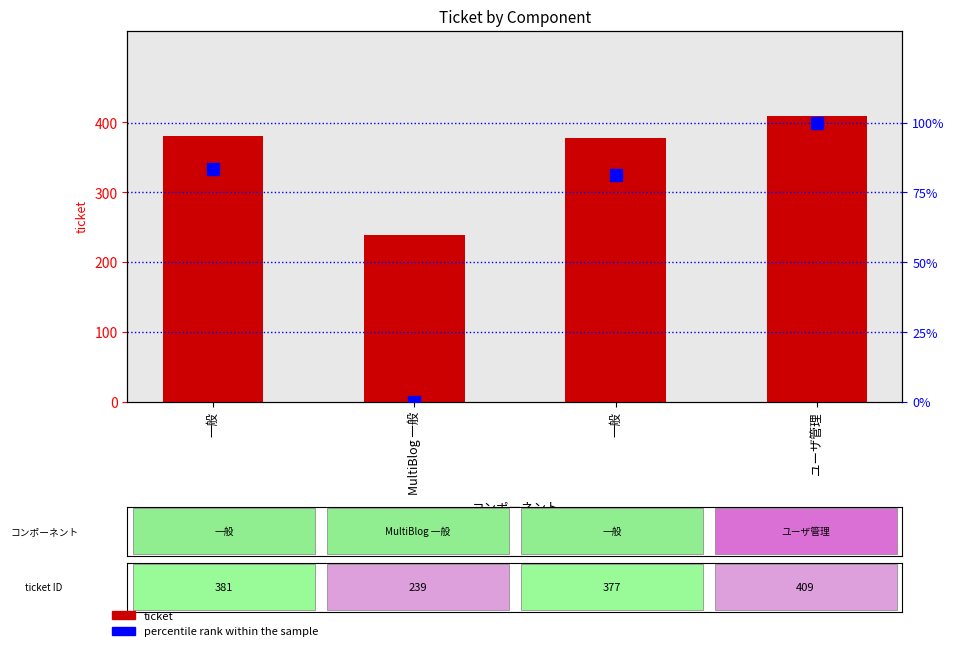

Which category has the lowest value in the percentile rank within the sample series?

MultiBlog 一般